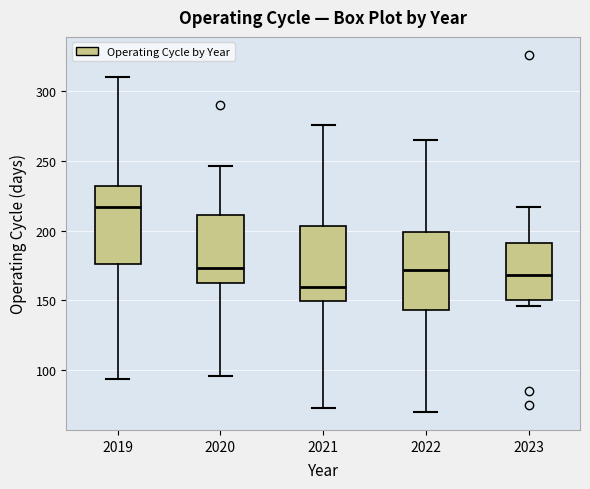

Where is the upper edge of the box at x = 2021 on the y-axis? The values are not printed on the chart, so give them approximately, as read against the axis.

205